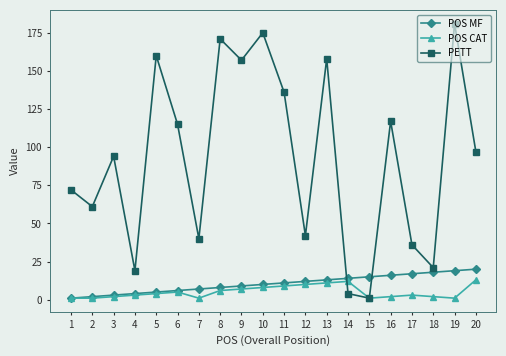

What is the greatest value displayed?

181